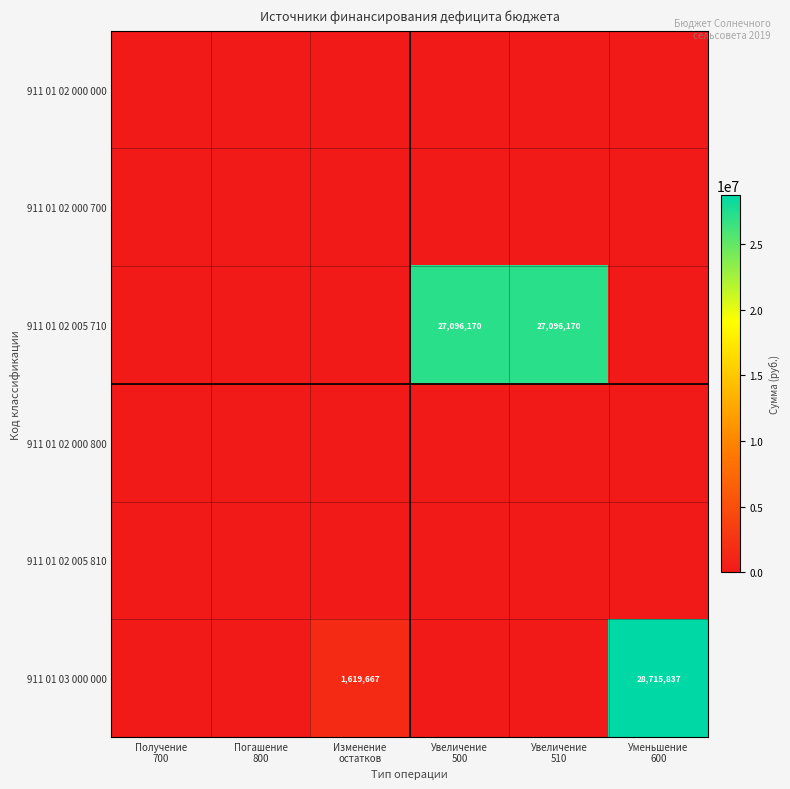

Which series has the largest range (max minus min)?

911 01 03 000 000